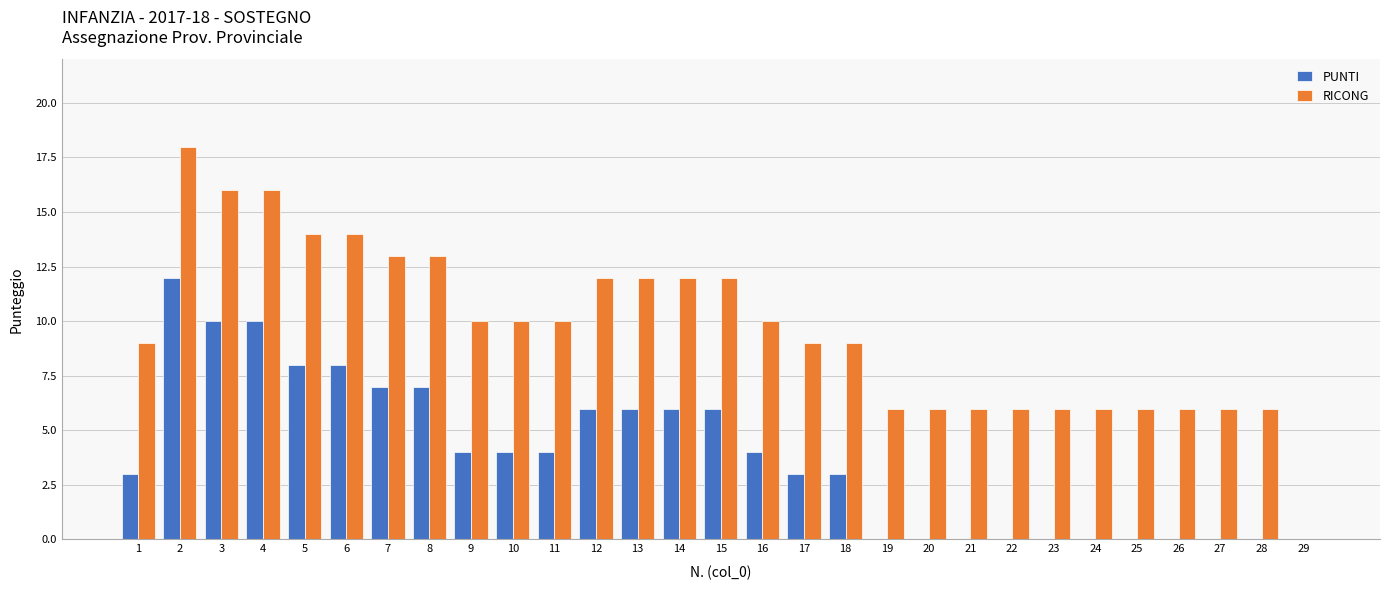

What are all the series names shown in the legend?

PUNTI, RICONG